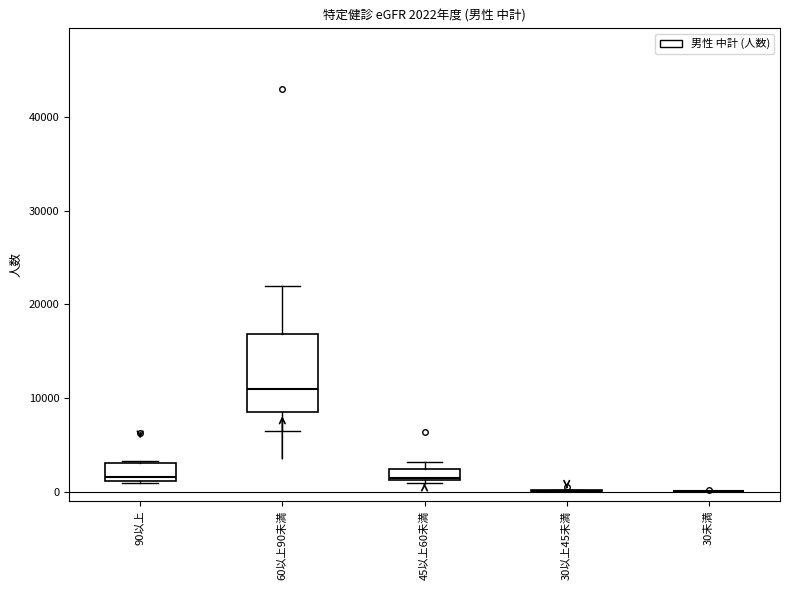

Comparing the boxes themselves (not the whiskers), which one is the tallest?

60以上90未満